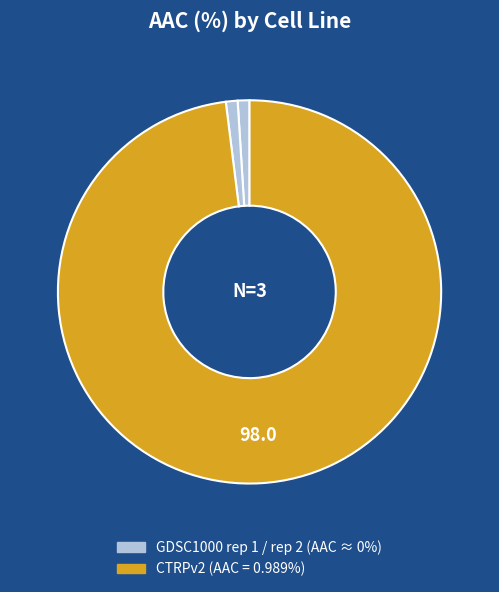

Count the number of slices in the pie.

3